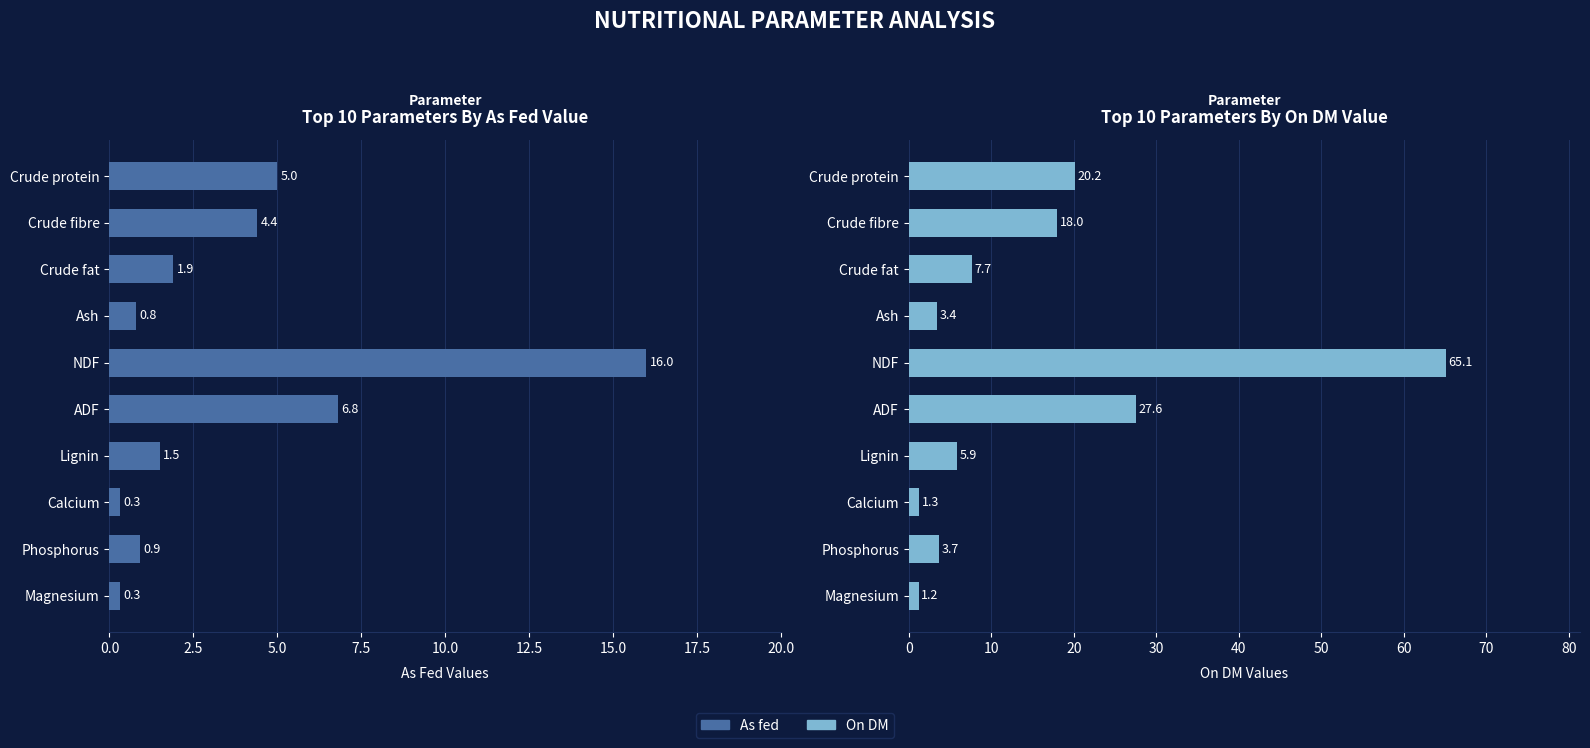

The value of On DM at Magnesium is 1.2. True or false?

True